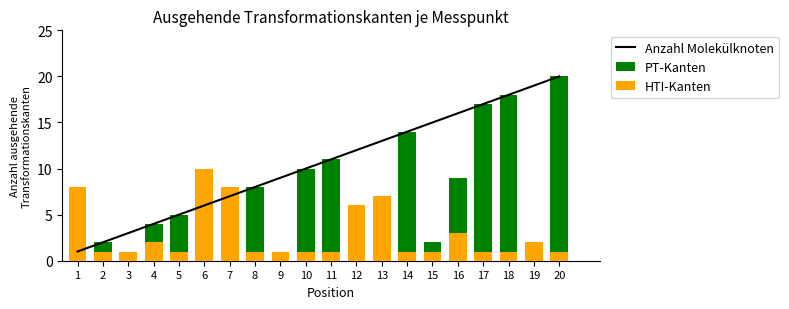

What is the difference between the Peak Position values at 17 and 8?

9